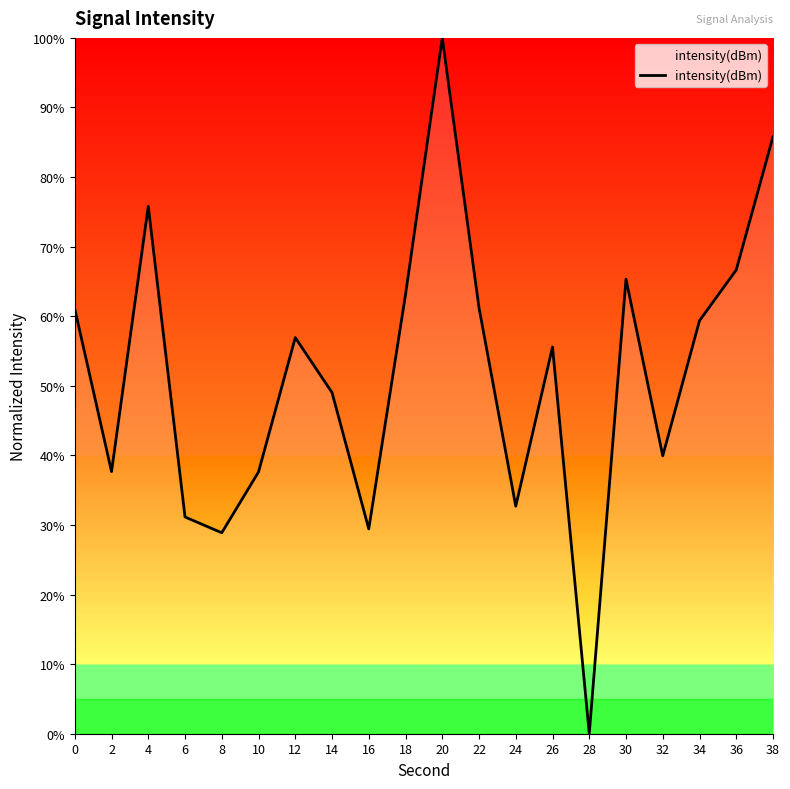

Is it true that the value at 32 is 39.9?

True